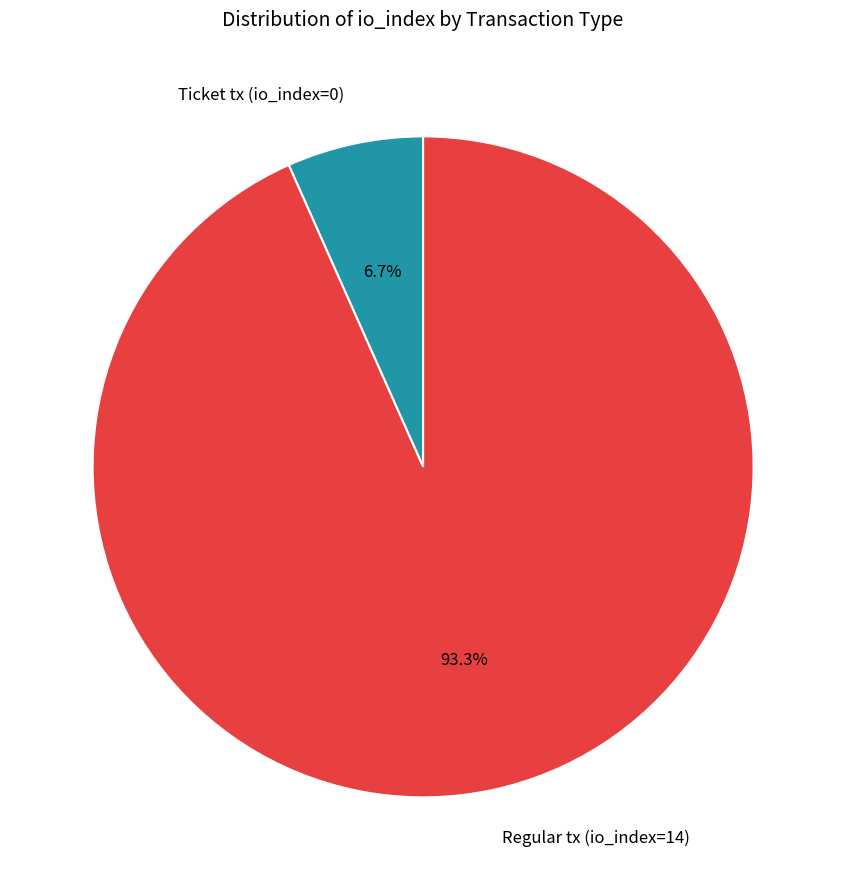

Count the number of slices in the pie.

2